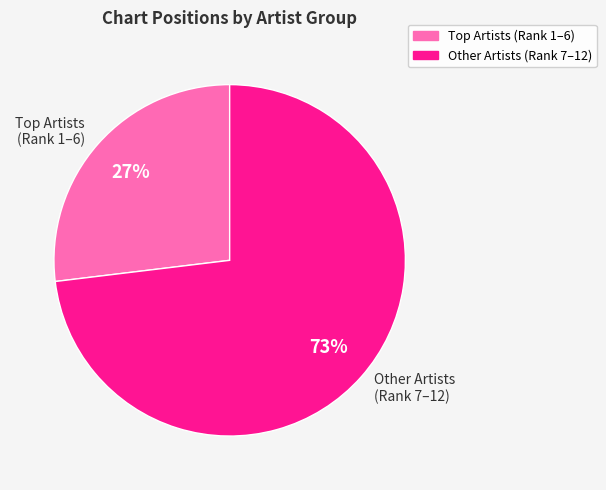

How many slices are in this pie chart?

2